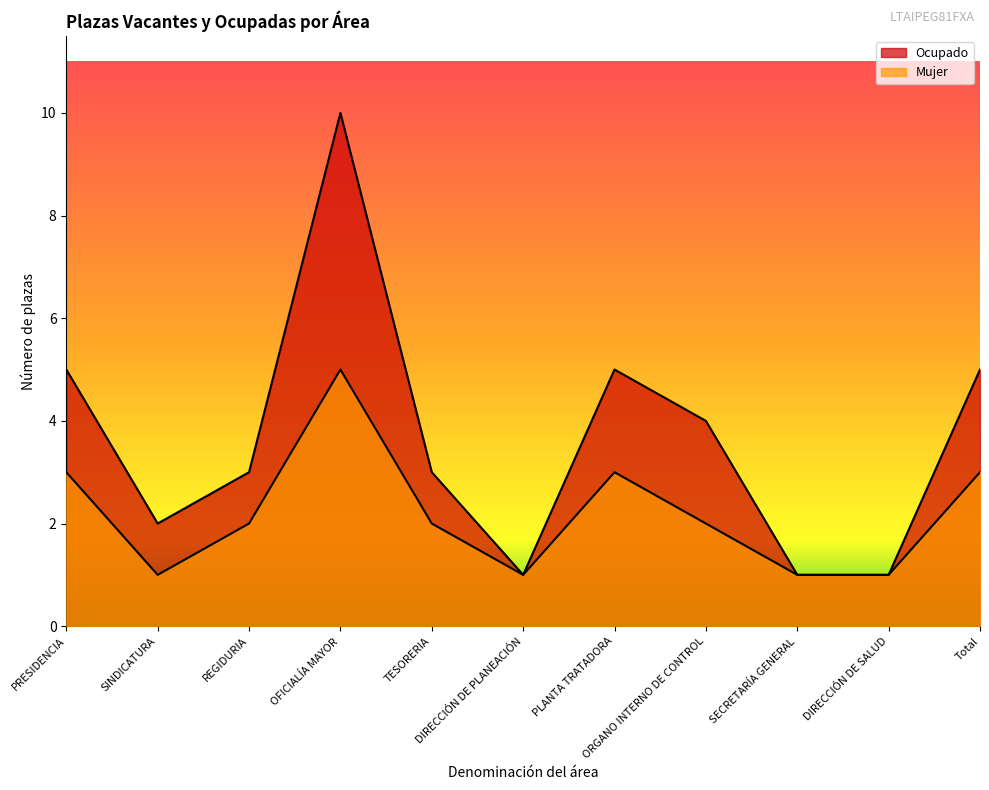

Is it true that Mujer equals 1 at SINDICATURA?

True